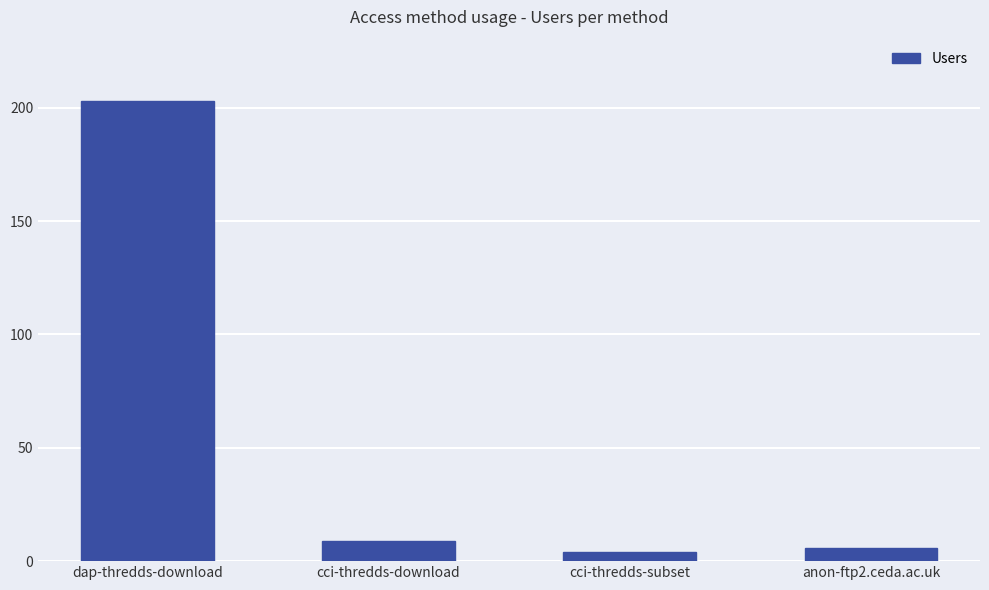

The value at anon-ftp2.ceda.ac.uk is 6. True or false?

True